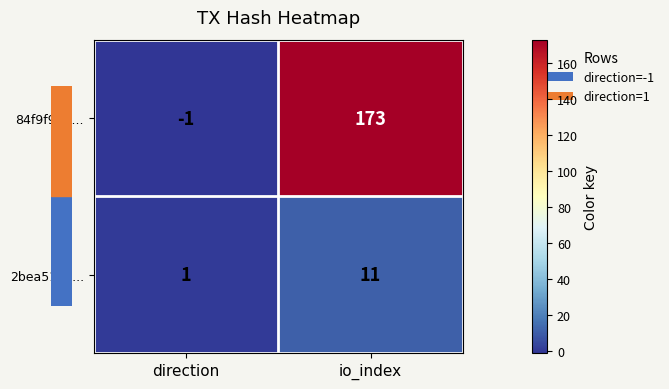

How many data points does each series have?

2